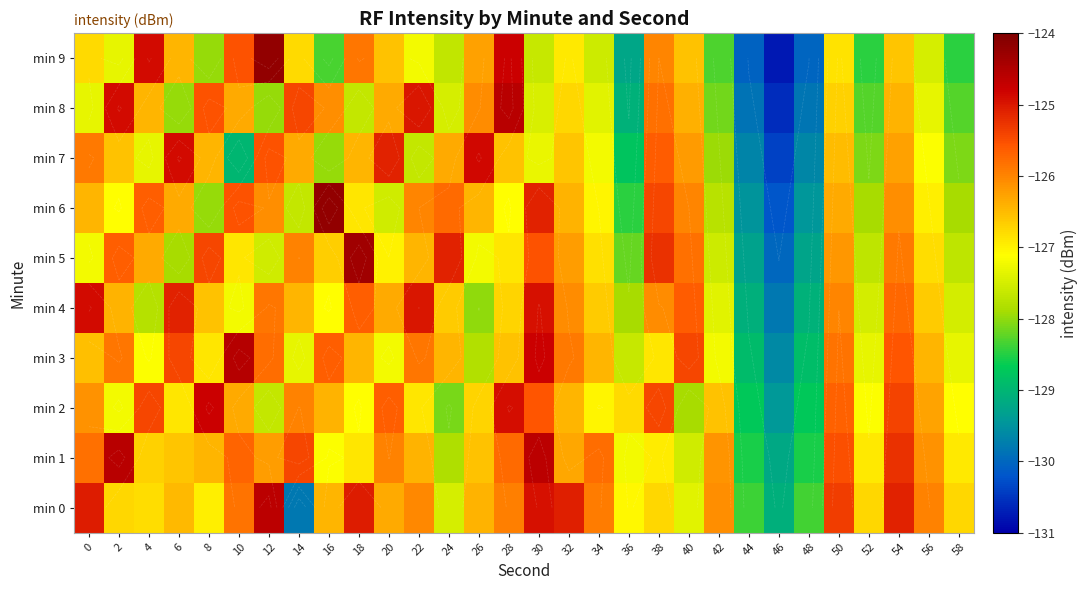

What is the sum of all min 4 values?

-3801.8